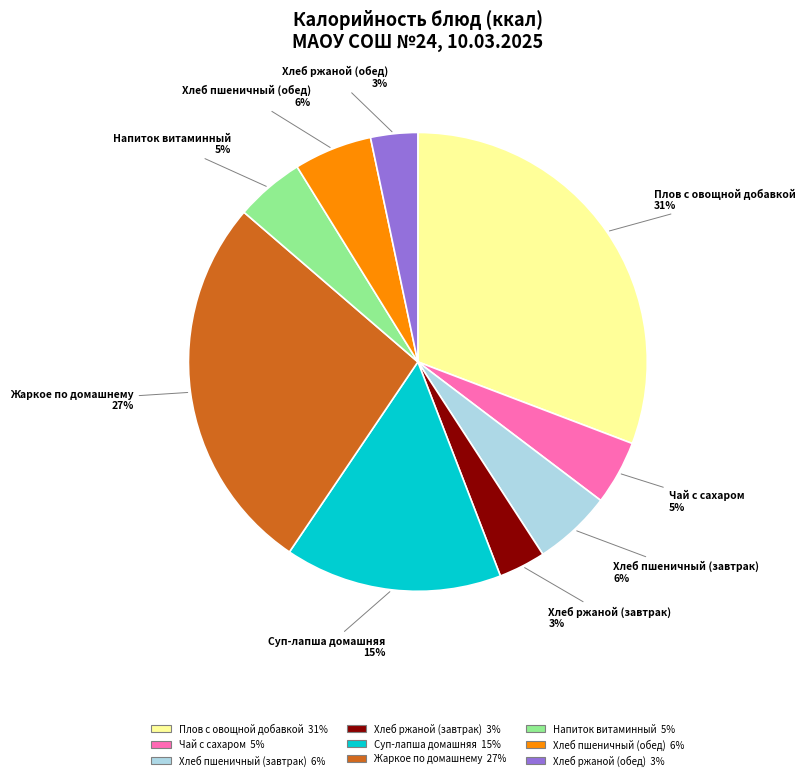

Is there any slice that represents more than half of the pie?

No